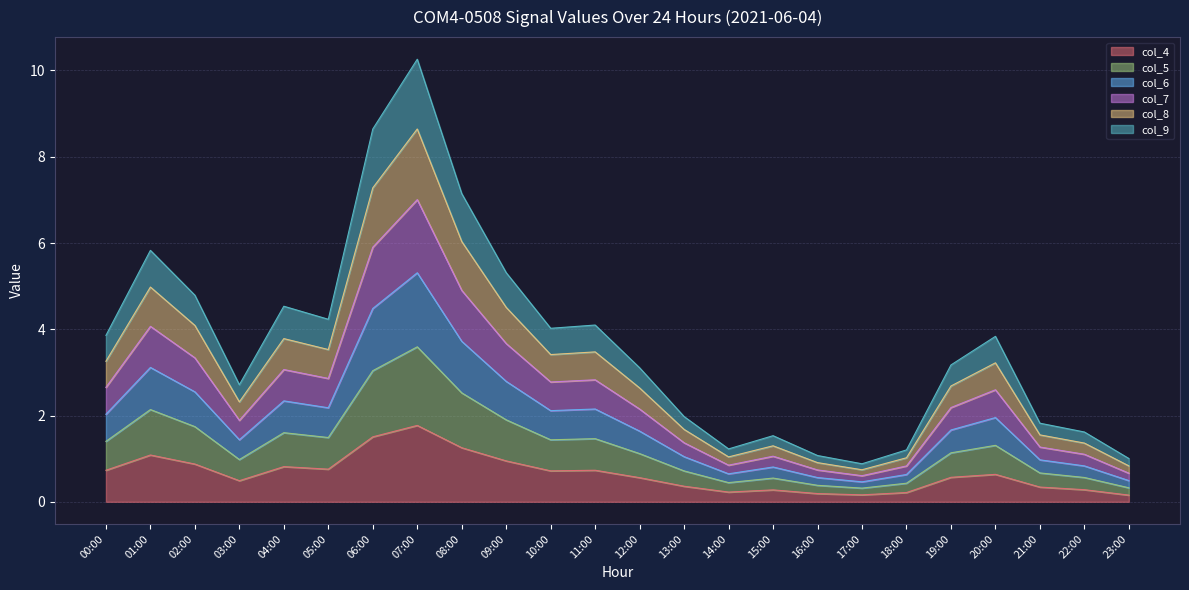

What is the difference between the col_4 values at 12:00 and 06:00?

0.9